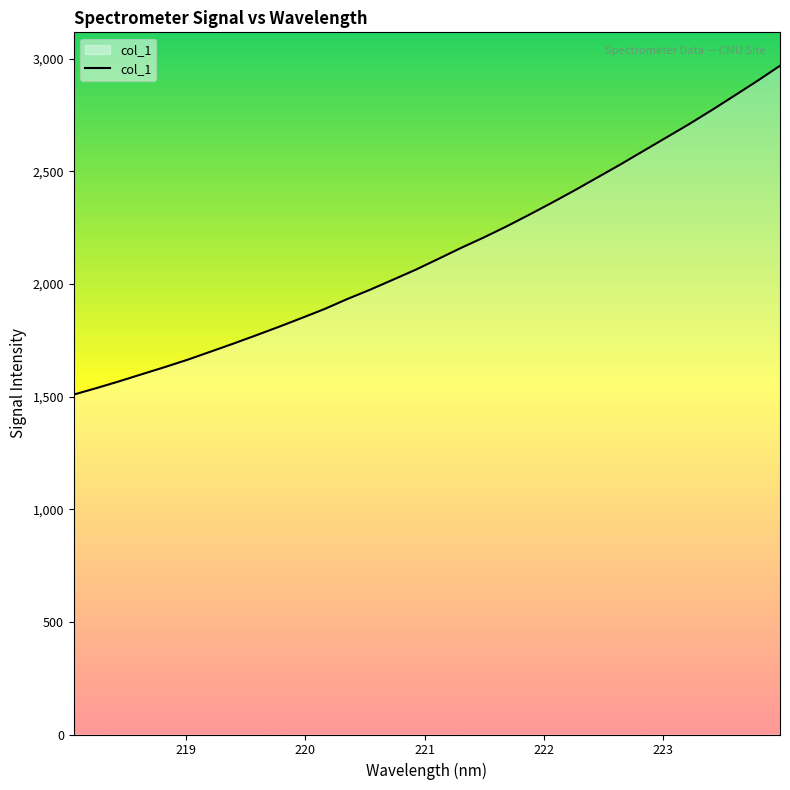

What is the smallest value displayed?

1509.4